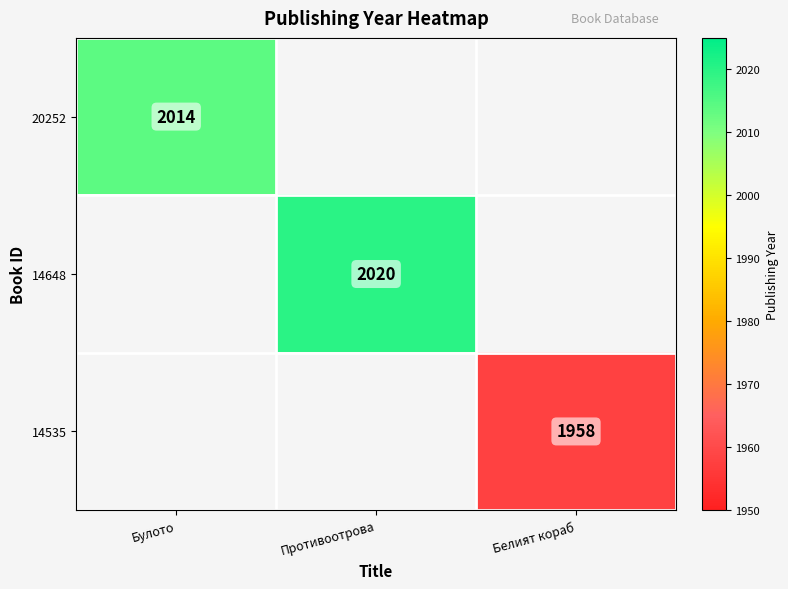

What is the minimum value shown in the chart?

1958.0